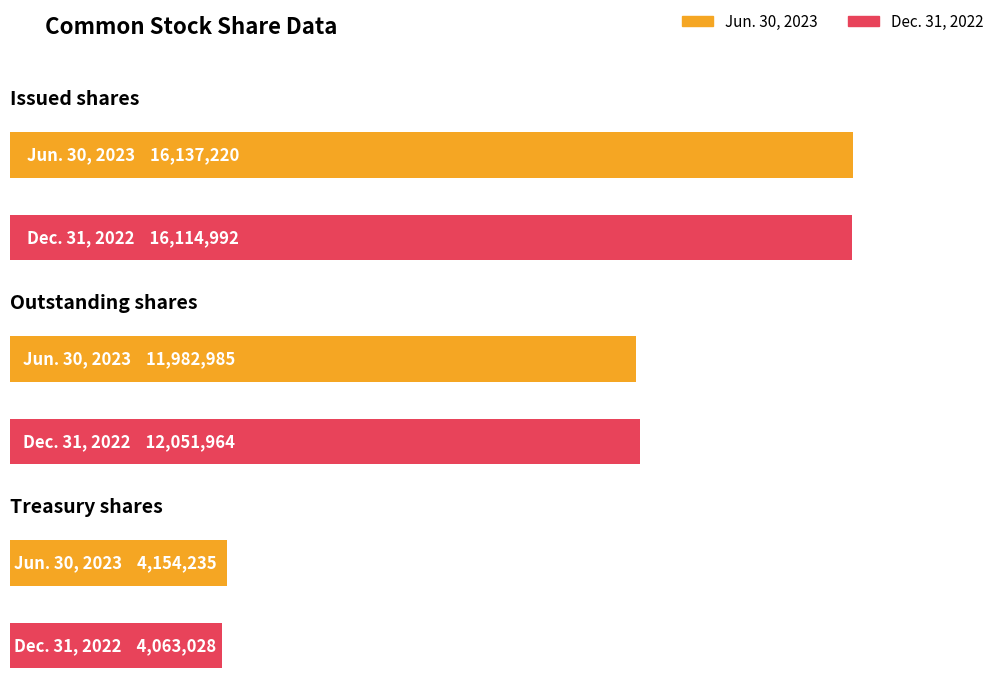

Are the bars grouped side by side (vs. stacked)?

Yes